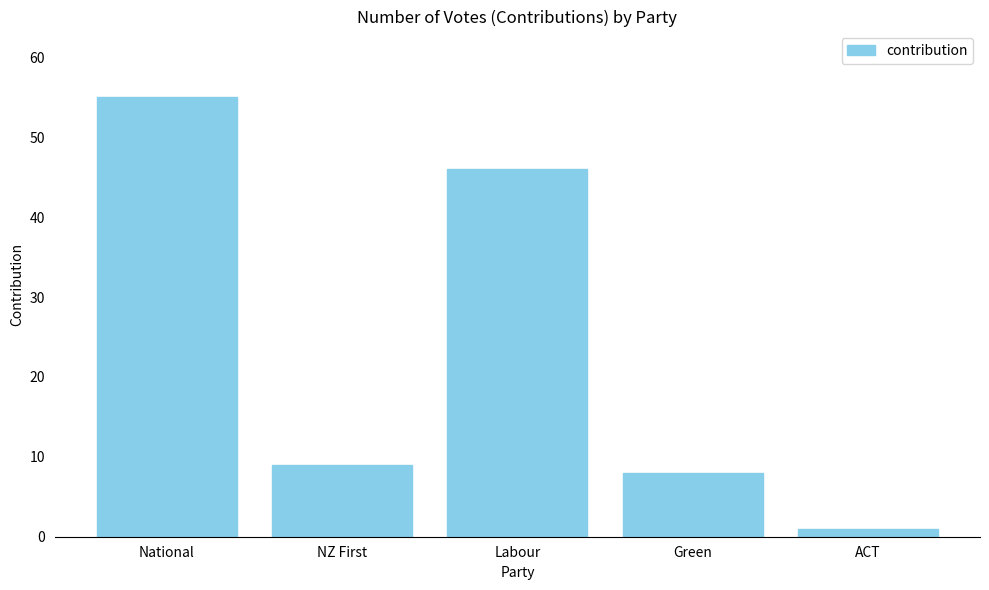

What is the ratio of the value at NZ First to the value at ACT?

9.0